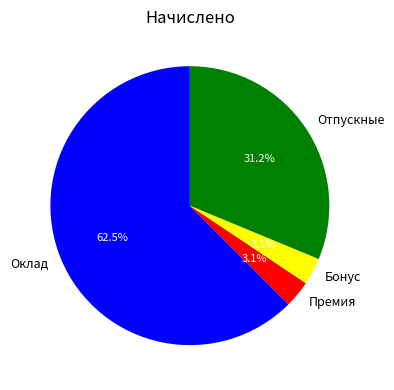

What is the majority slice?

Оклад